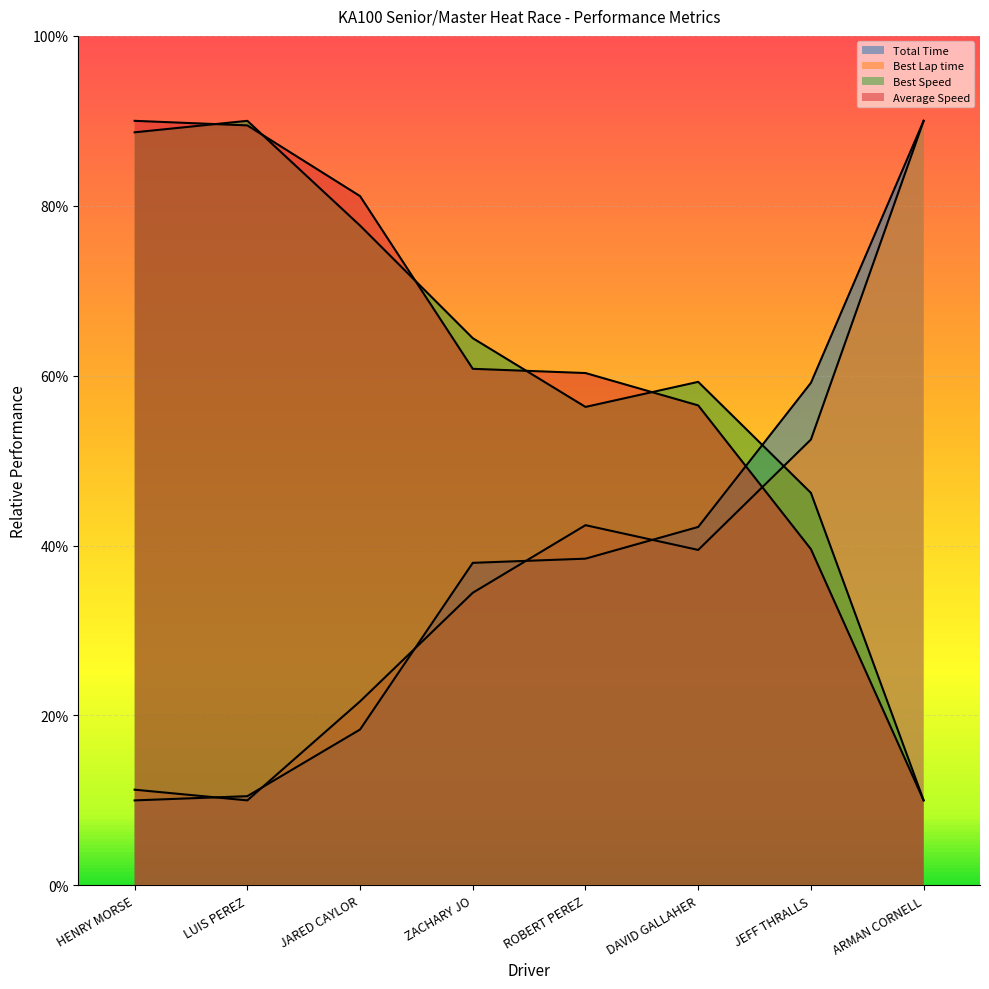

Which has a higher value, DAVID GALLAHER or ARMAN CORNELL?

ARMAN CORNELL